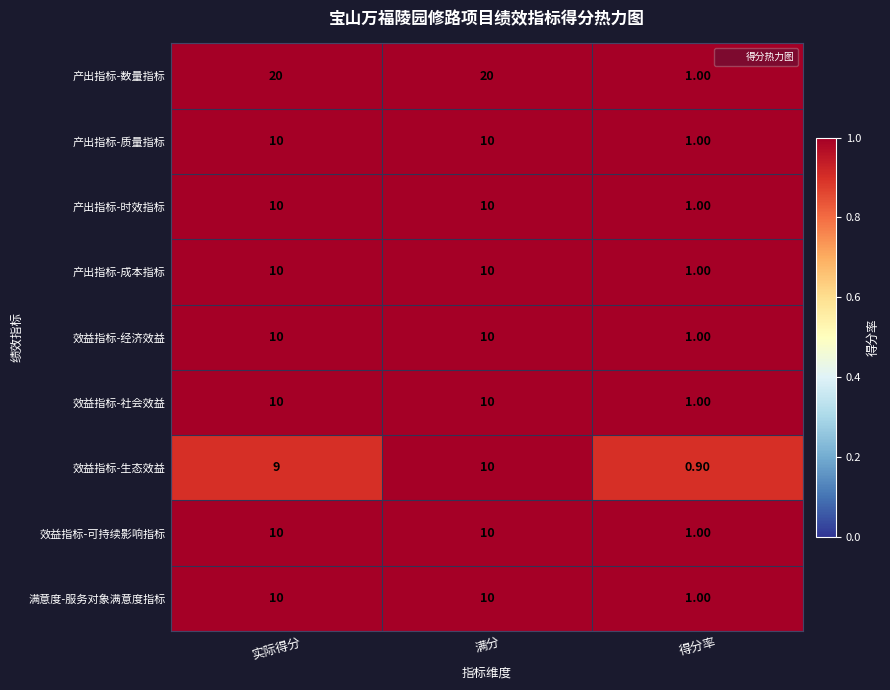

At how many categories does at least one series exceed 0?

3